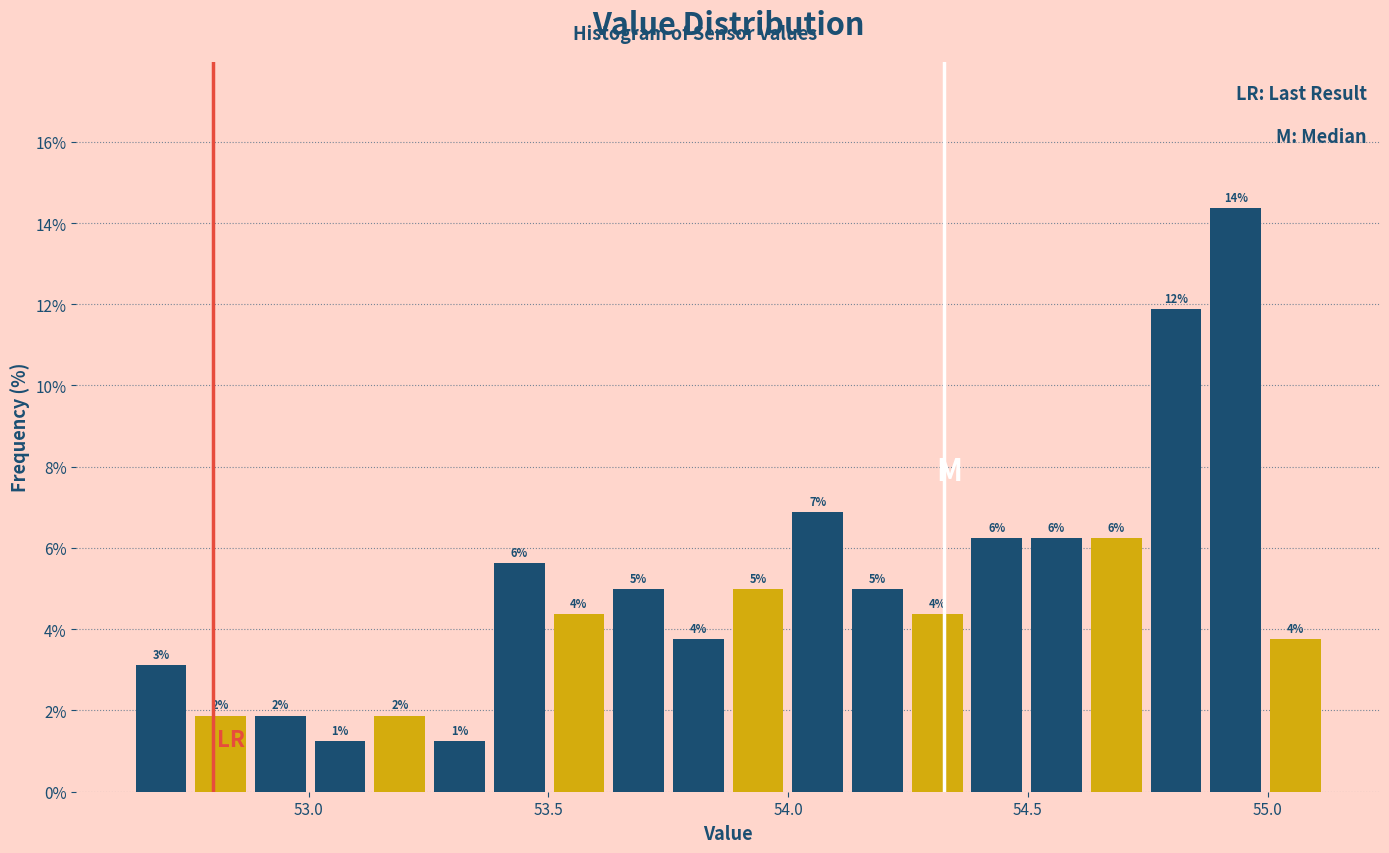

Read against the x-axis, roughly where is the centre of the tallest bar?

54.95